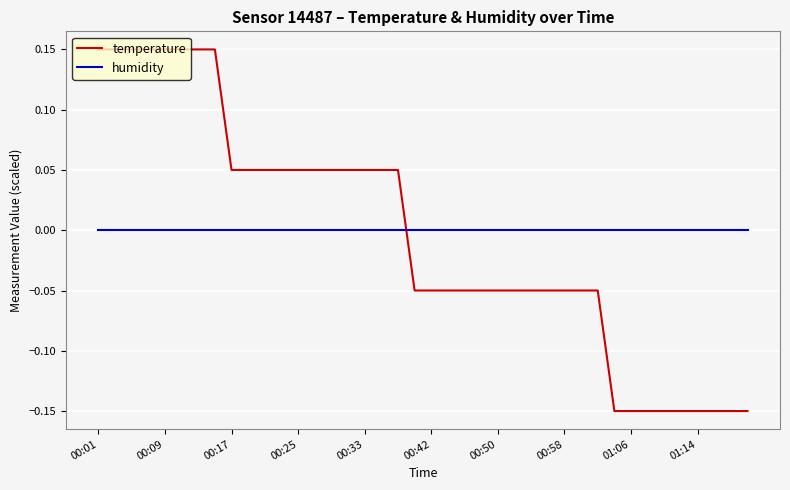

How many intersections are there between humidity and temperature?

1